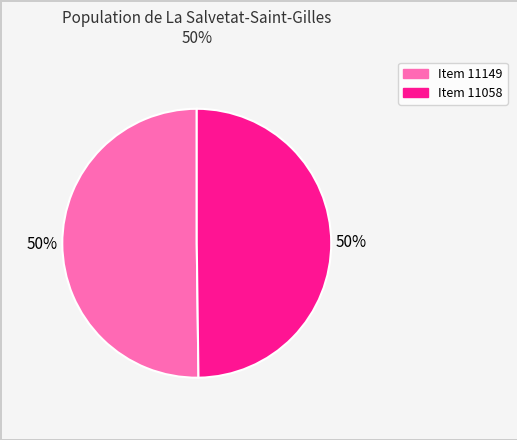

How many slices are in this pie chart?

2